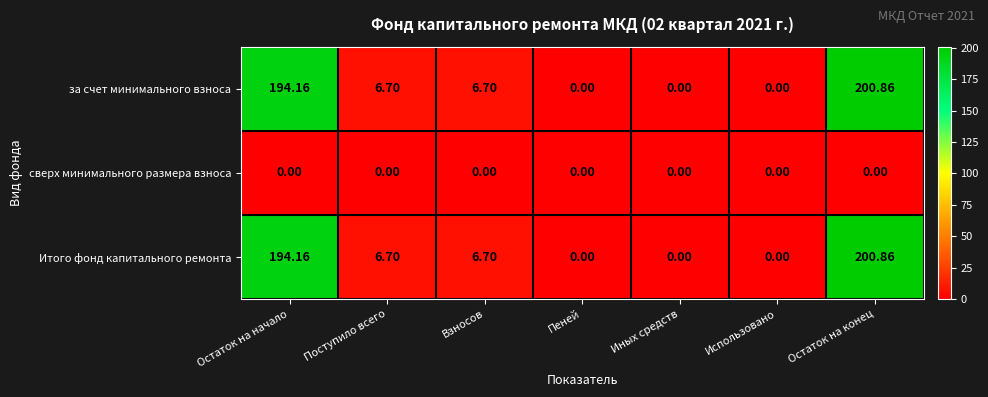

How many series are shown in this chart?

3